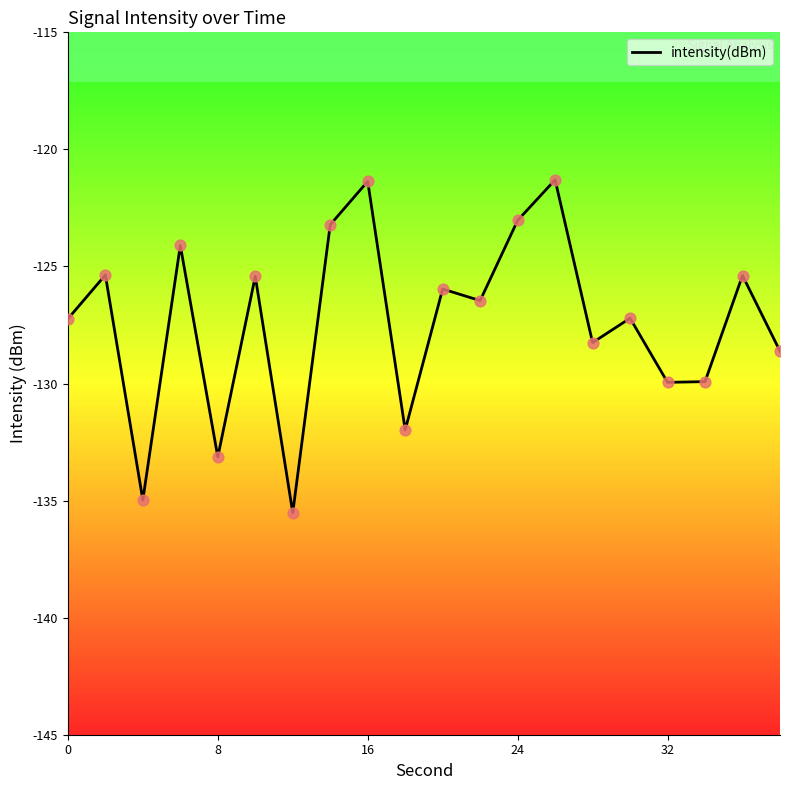

What is the smallest value displayed?

-135.5